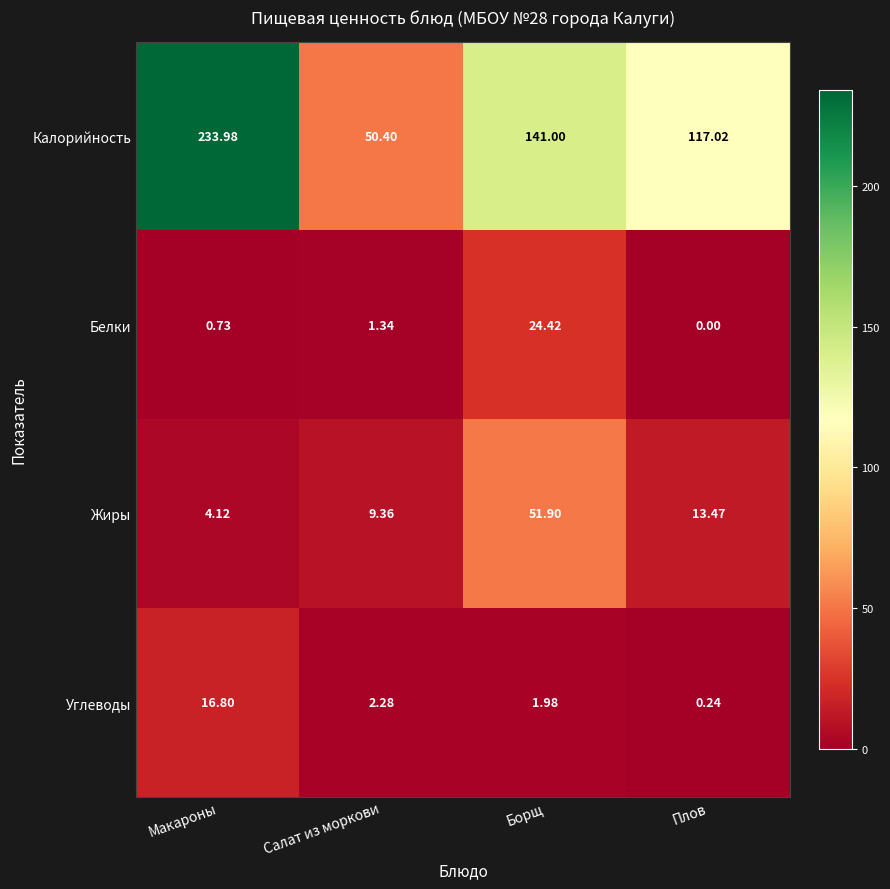

Rank the series at Макароны from lowest to highest value.

Белки, Жиры, Углеводы, Калорийность